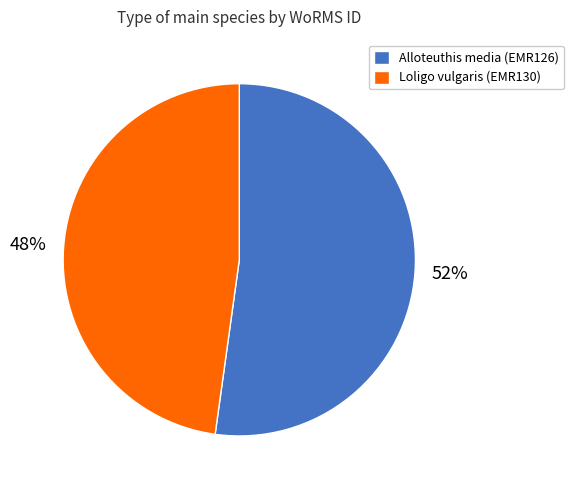

To the nearest percent, what is the average slice percentage?

50%